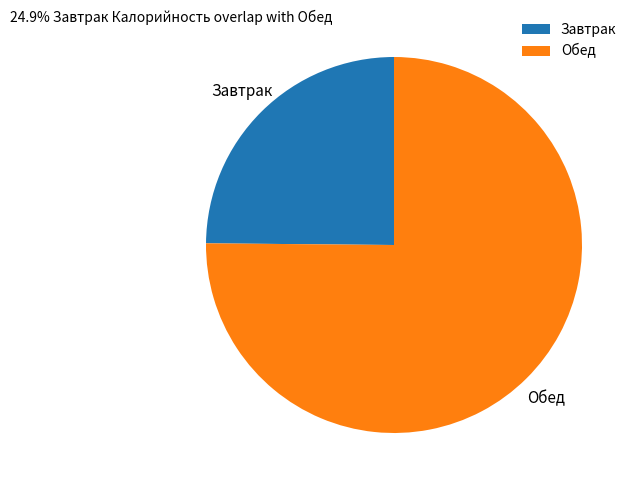

True or false: Завтрак accounts for 12% of the total.

False